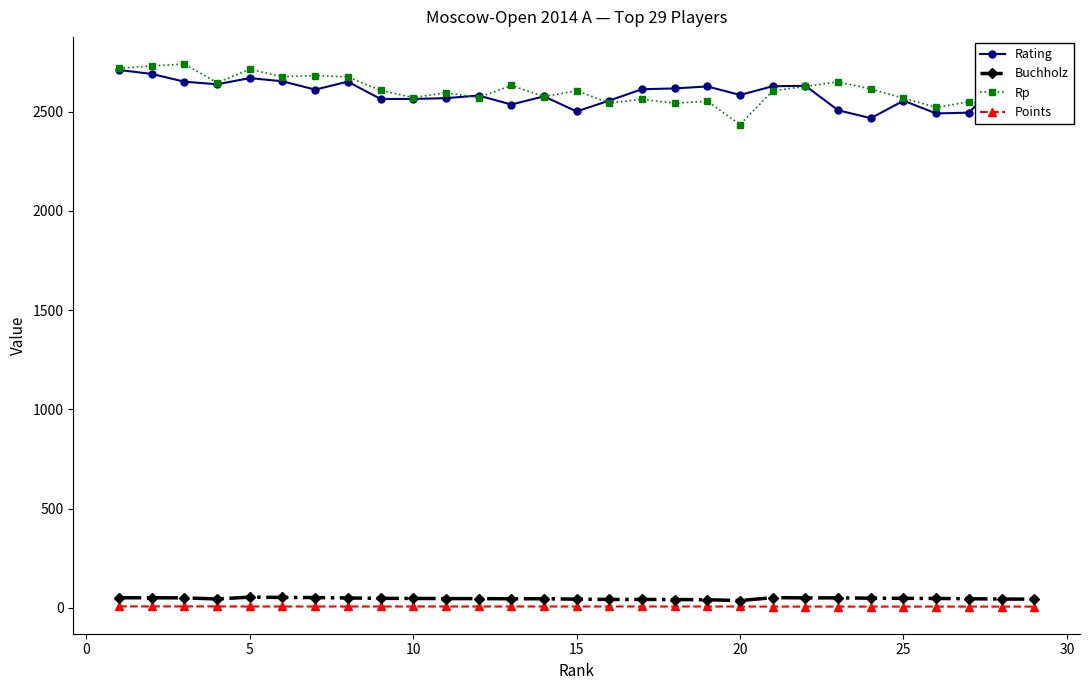

At how many categories does at least one series exceed 2274?

29